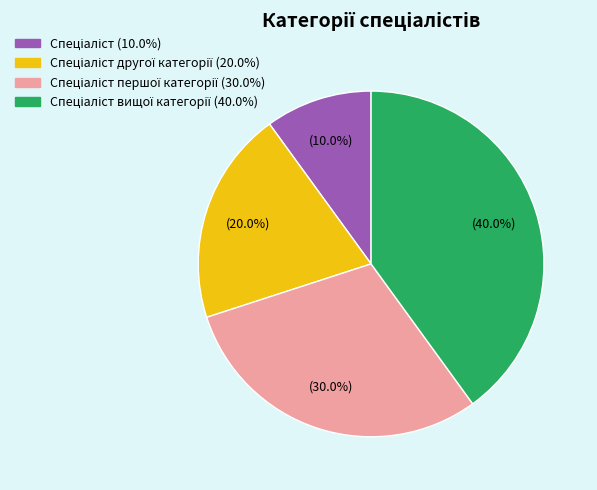

Is there a majority slice in this chart?

No